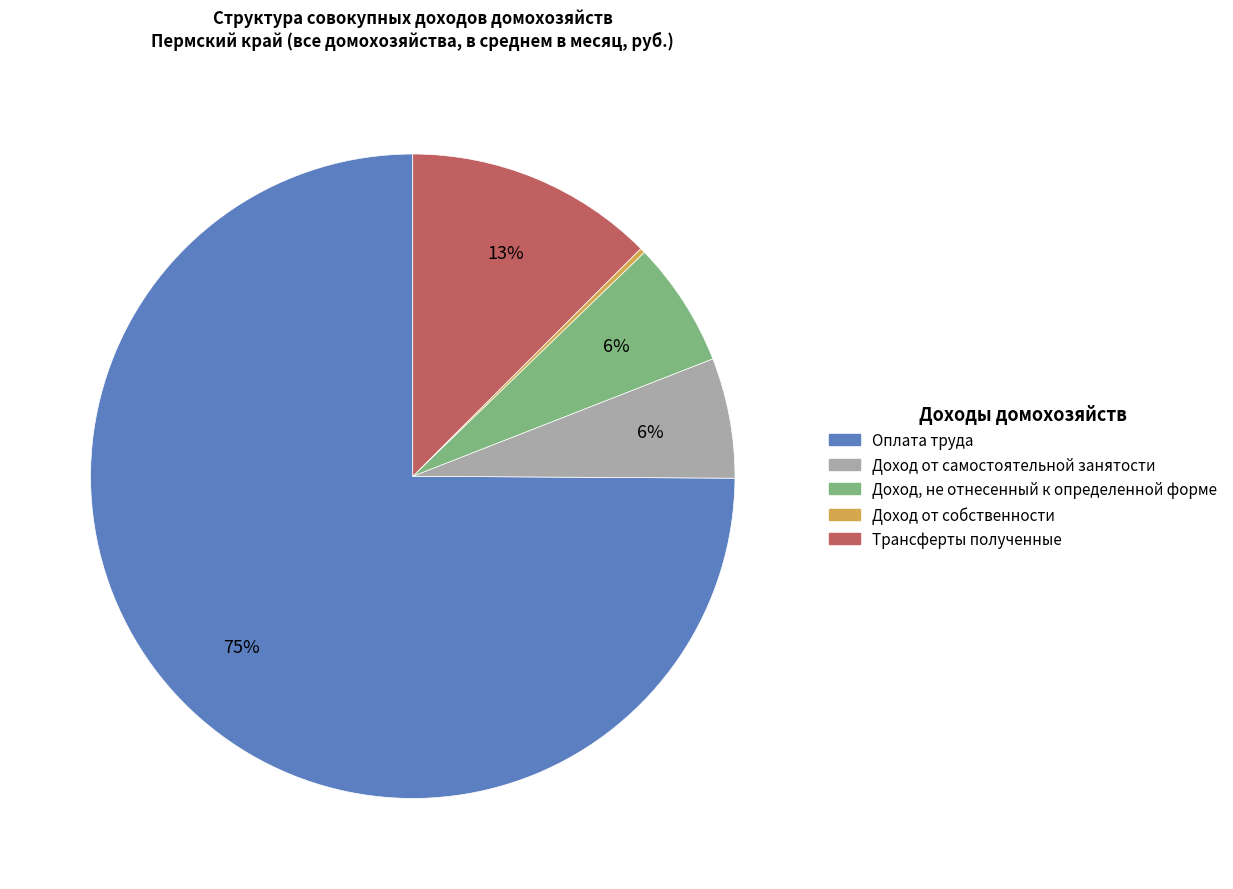

To the nearest percent, what is the combined percentage of Доход от самостоятельной занятости and Доход, не отнесенный к определенной форме?

12%